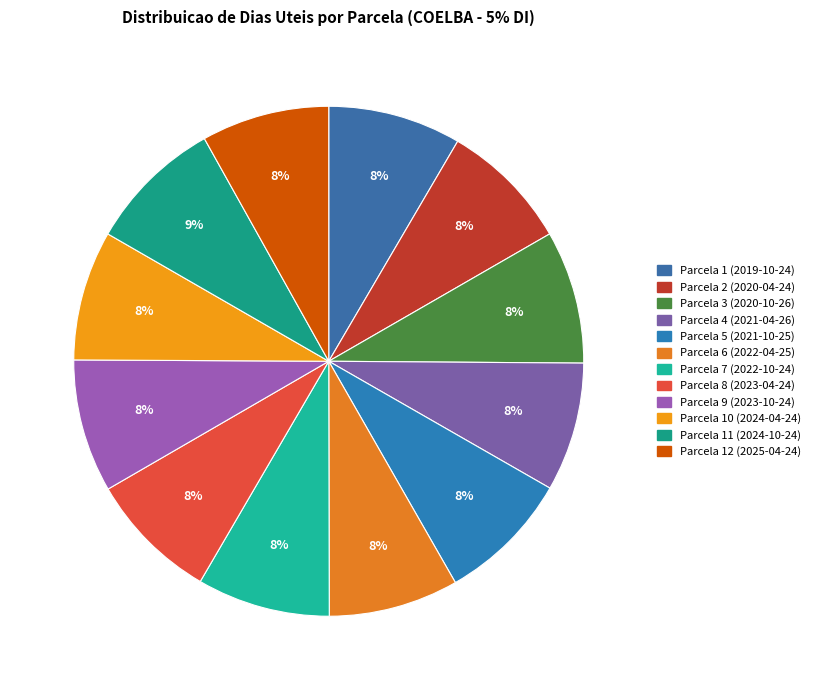

Is the sum of Parcela 7 (2022-10-24) and Parcela 10 (2024-04-24) greater than half?

No